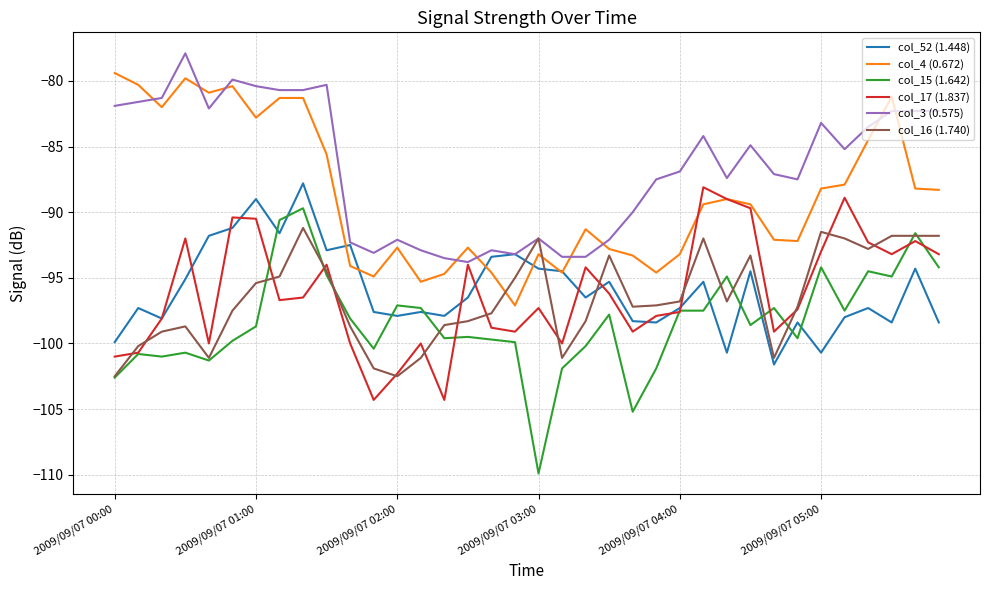

True or false: col_52 (1.448) has more than 1 points higher than both neighbors.

True